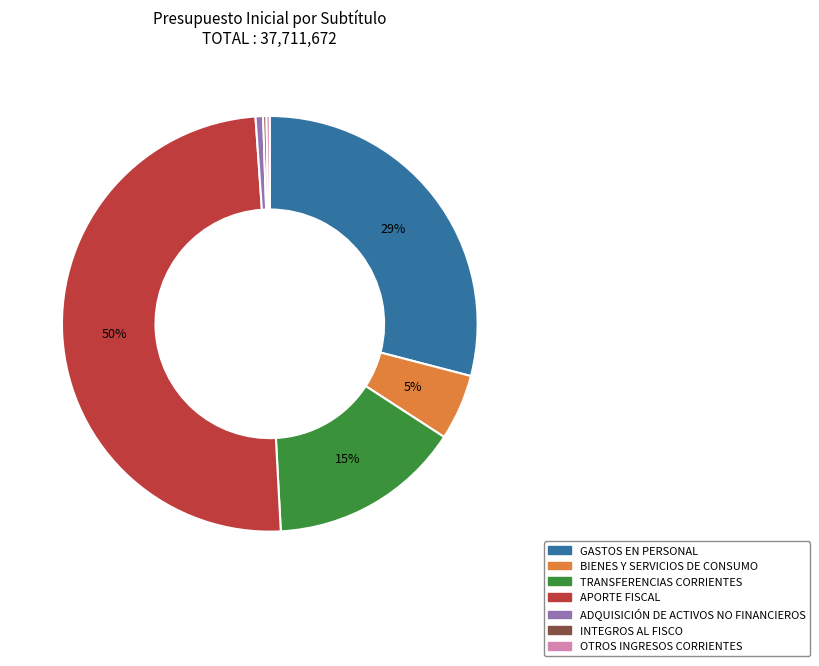

Which has a higher value, BIENES Y SERVICIOS DE CONSUMO or GASTOS EN PERSONAL?

GASTOS EN PERSONAL